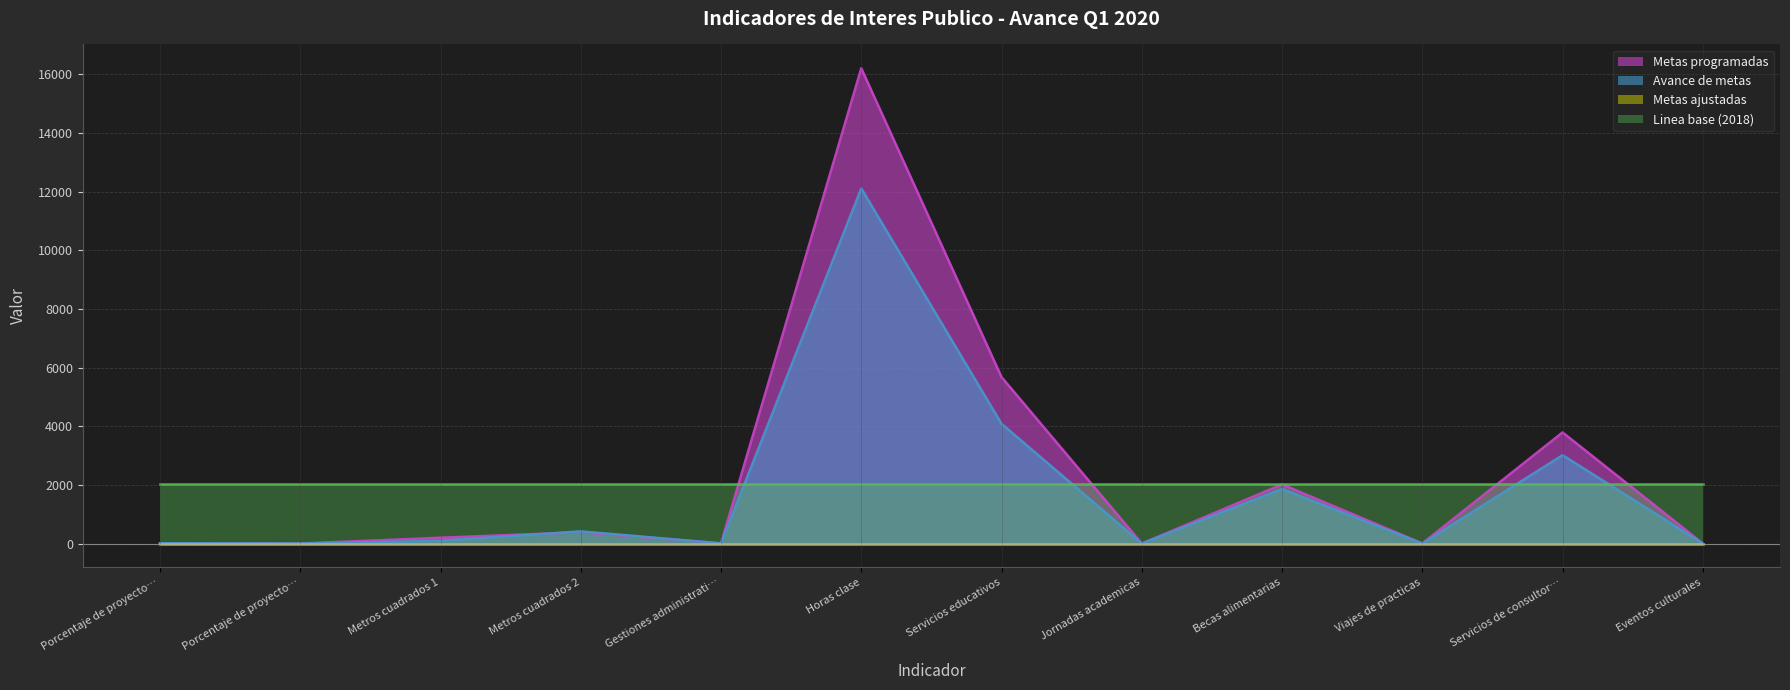

How many lines are shown in the chart?

4